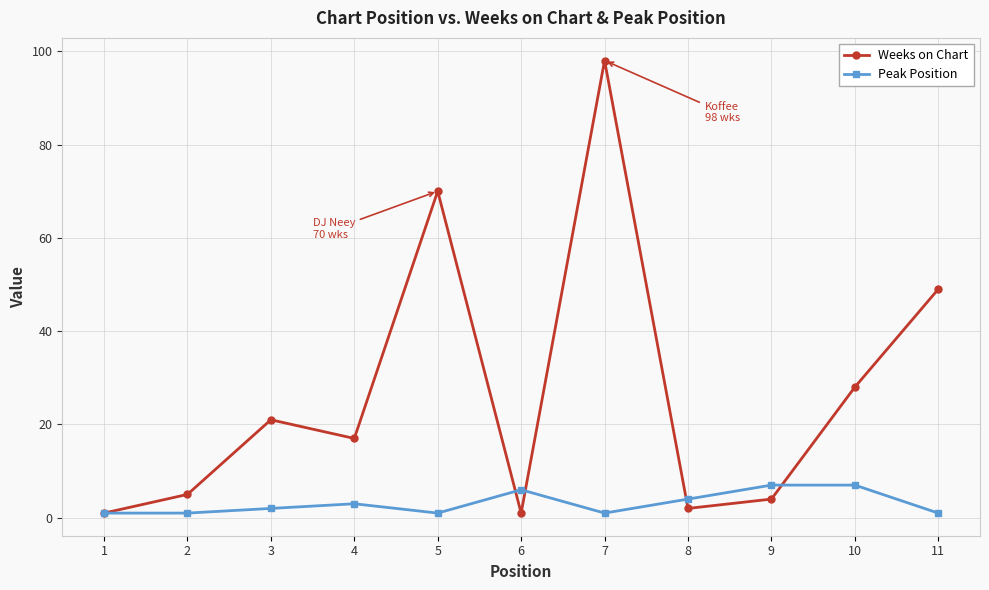

Is the value of Weeks on Chart at 3 greater than the value of Peak Position at 10?

Yes